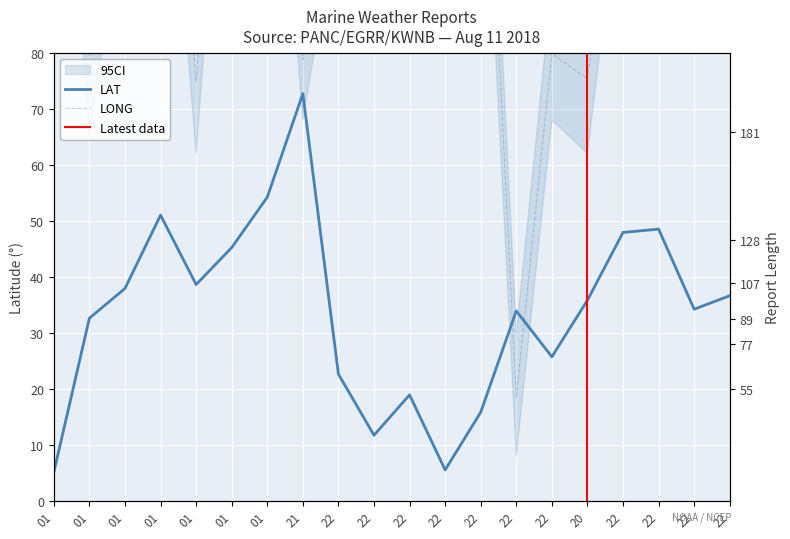

Rank the series by their maximum value, from highest to lowest.

RPT_LEN, LONG, LAT